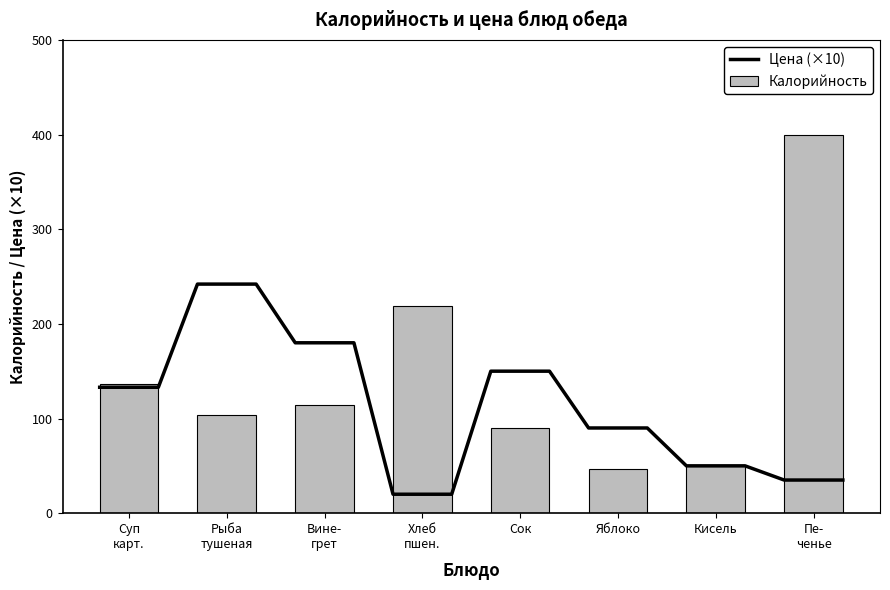

What is the minimum value for Калорийность?

47.0